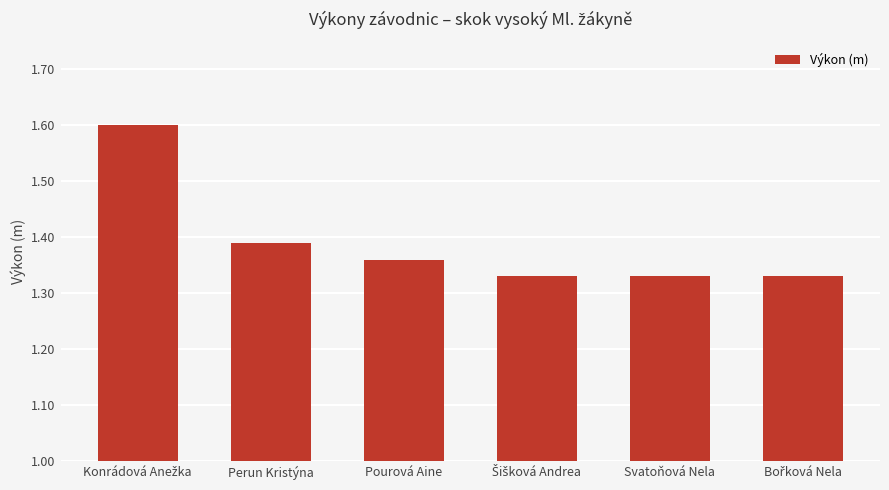

What is the label of the 4th bar from the right?

Pourová Aine